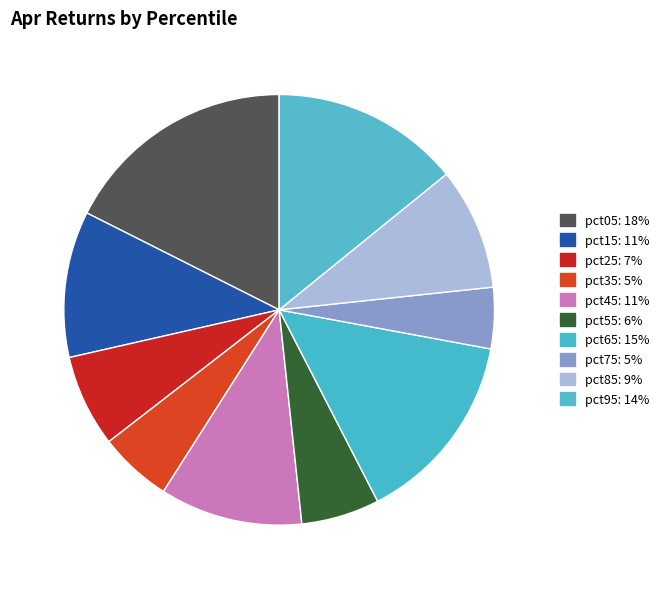

How many slices are in this pie chart?

10